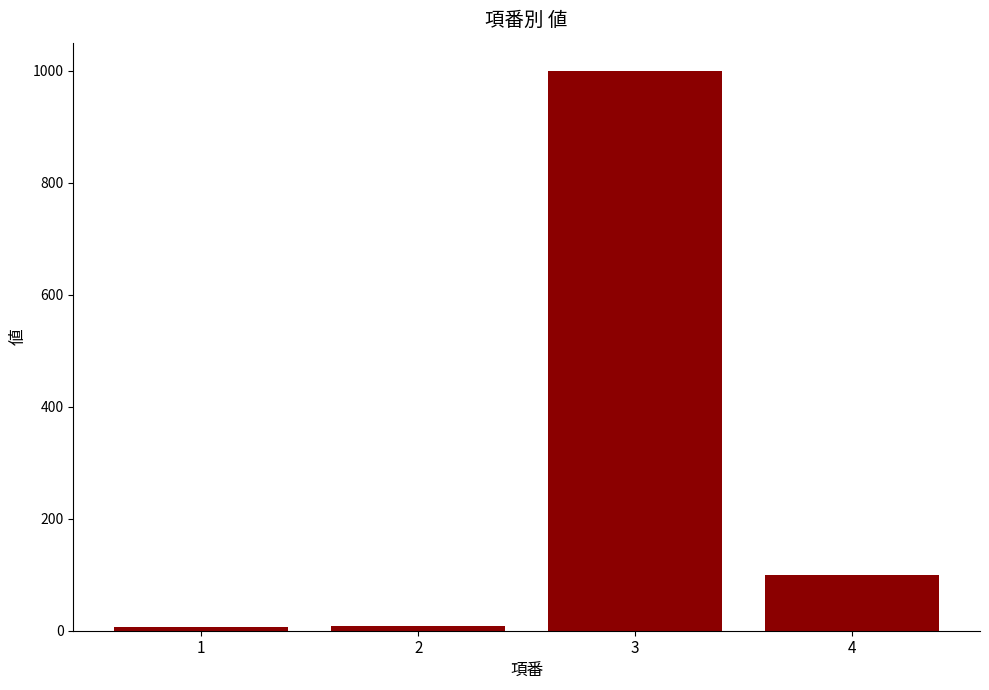

The value at 4 is 100. True or false?

True